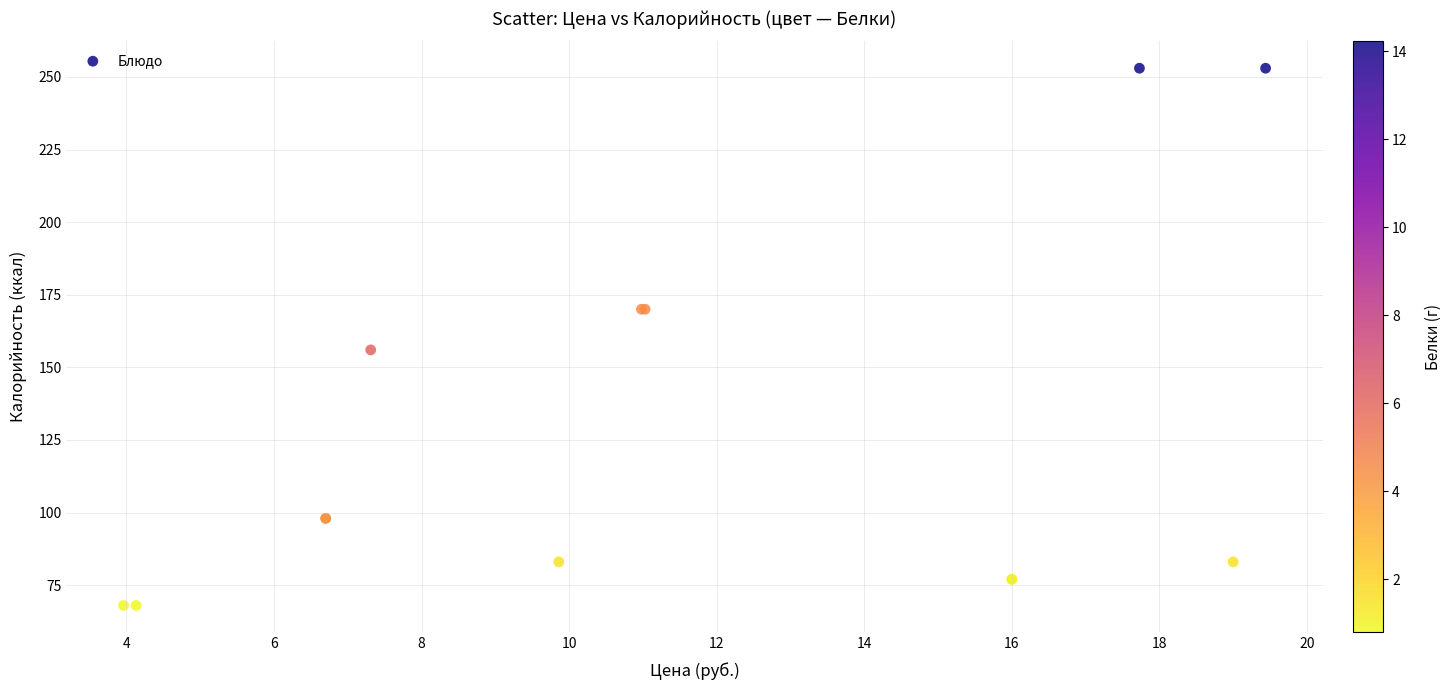

What Y value in the scatter plot is closest to 160?

156